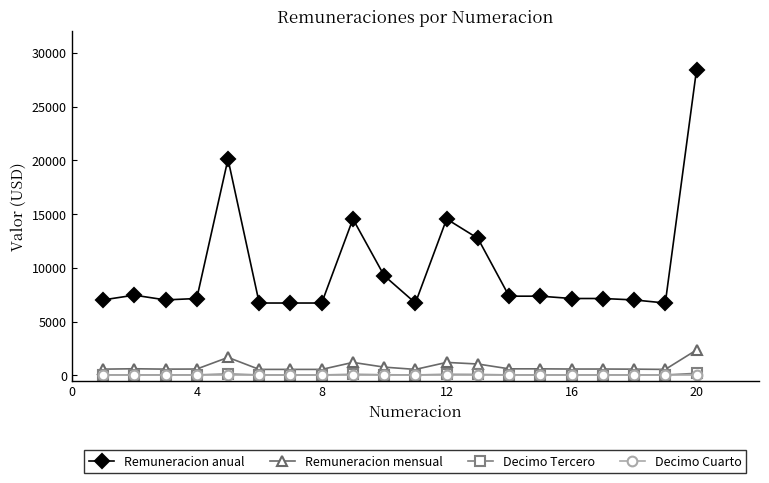

How many data points does each series have?

20